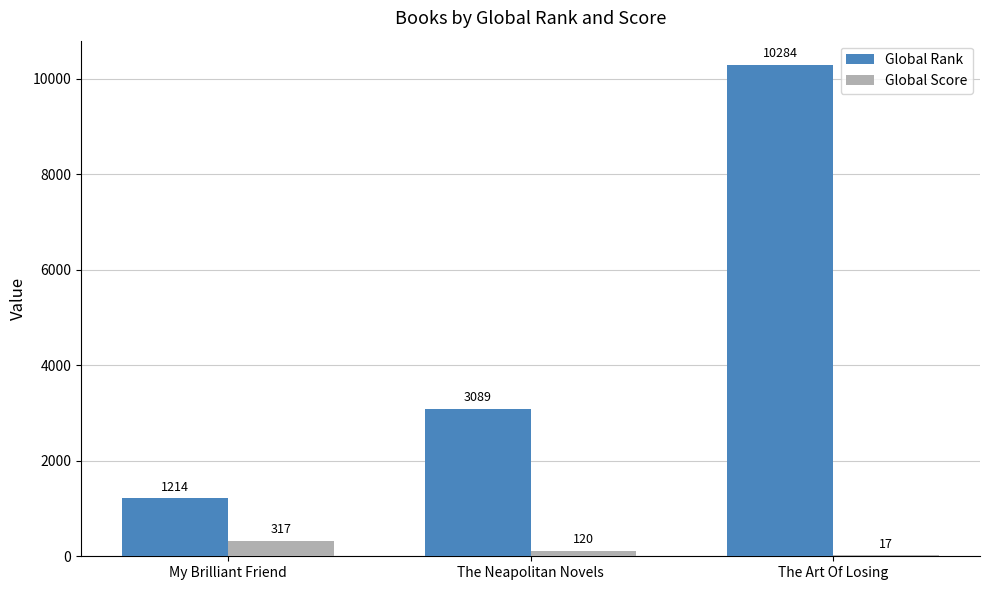

What is the sum of all Global Score values?

454